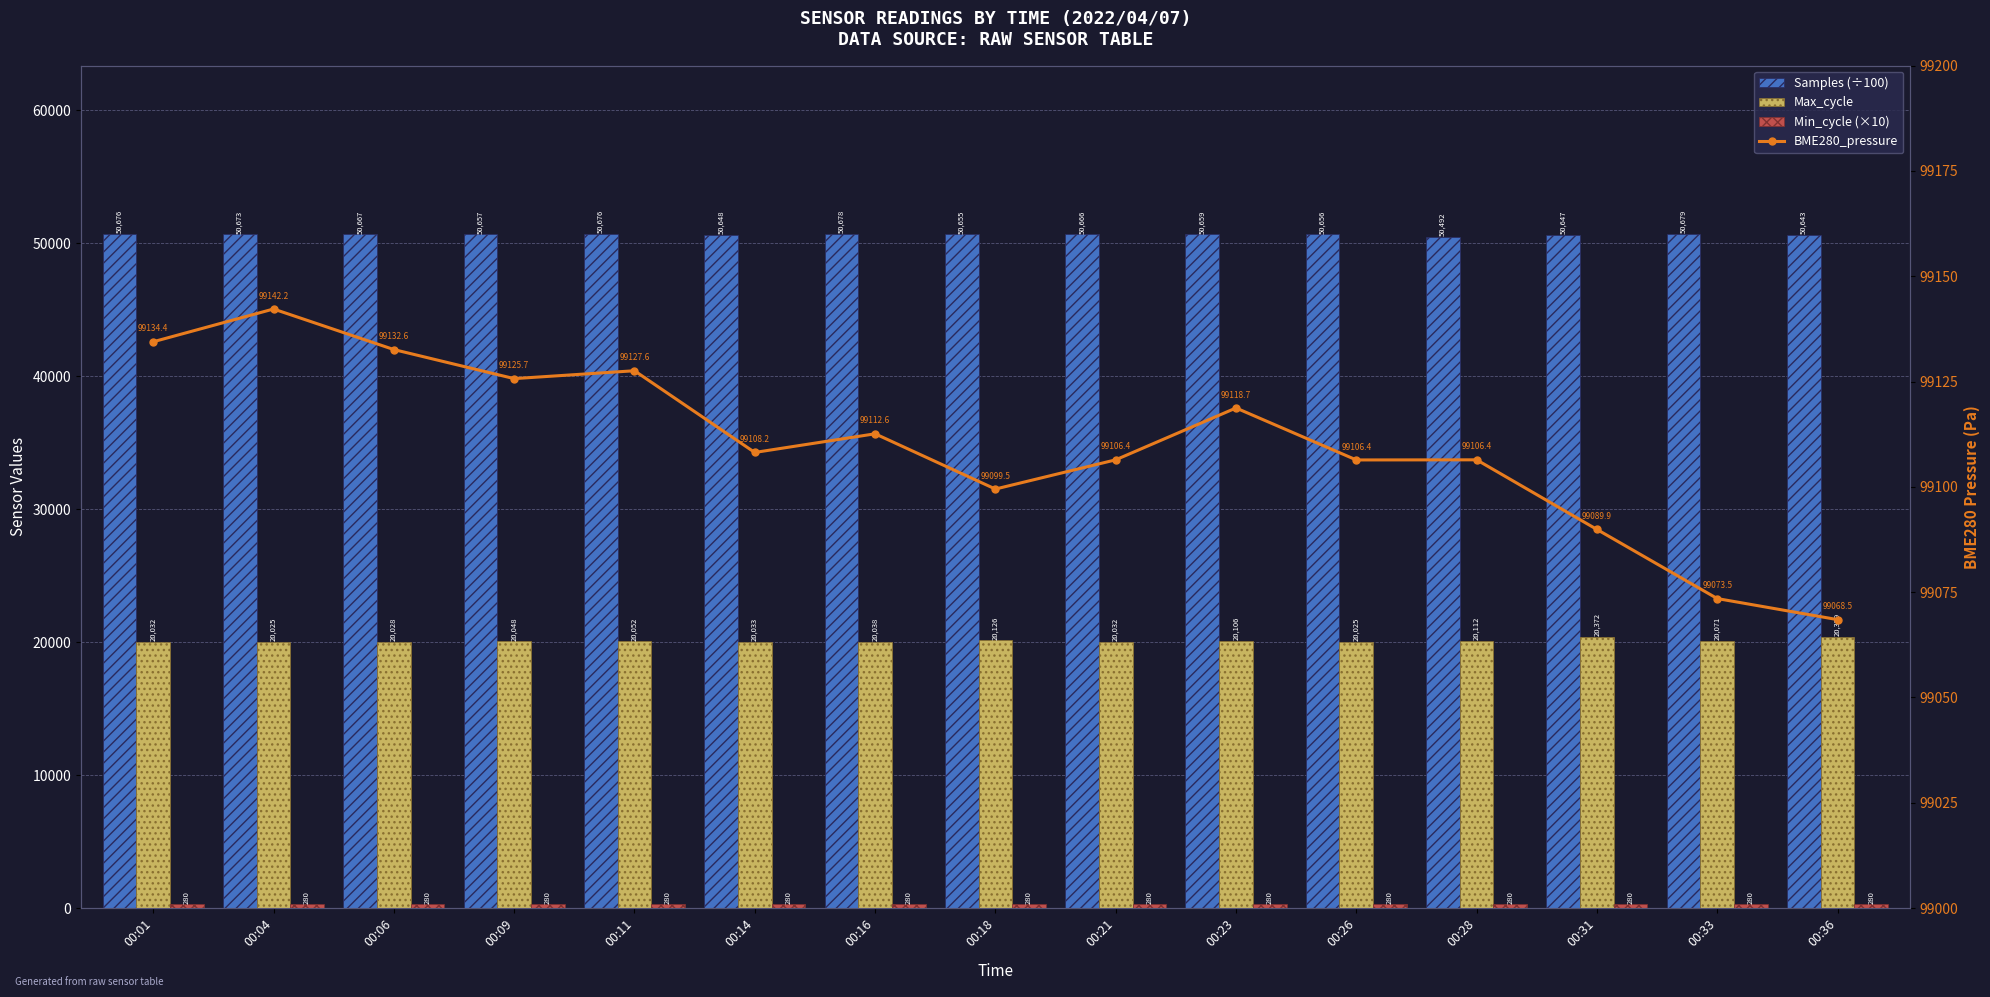

What is the difference between the maximum and minimum values in the Max_cycle series?

354.0